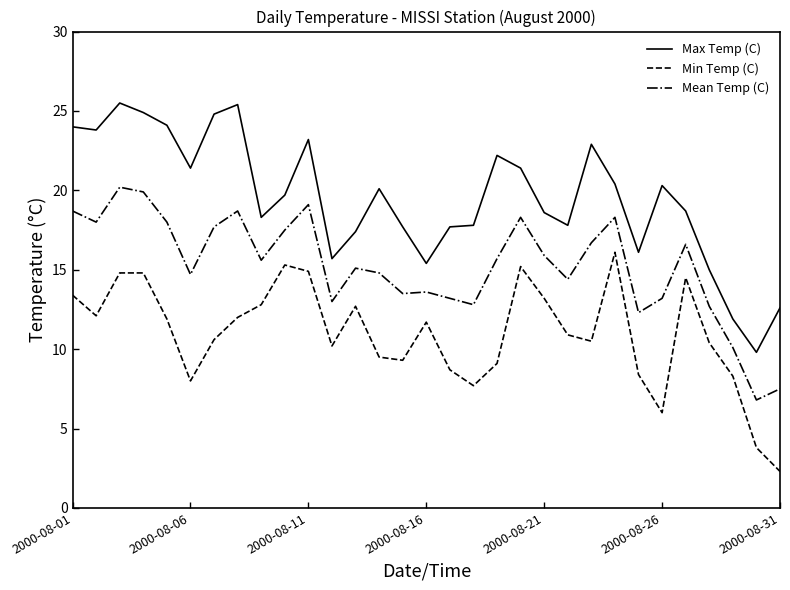

True or false: Min Temp (C) and Max Temp (C) intersect in this chart.

False